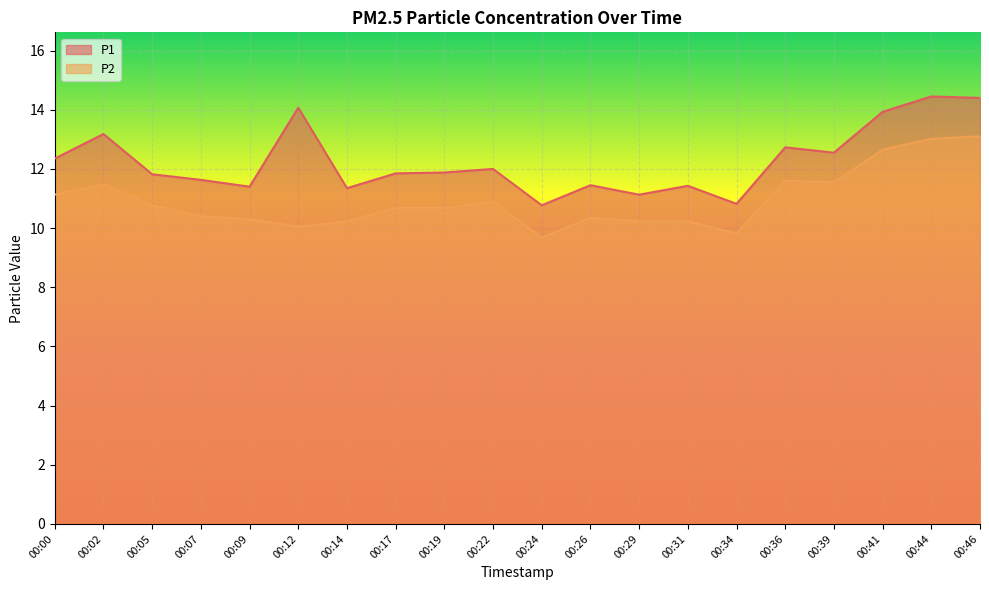

Where does the P2 series first go above 10?

00:00